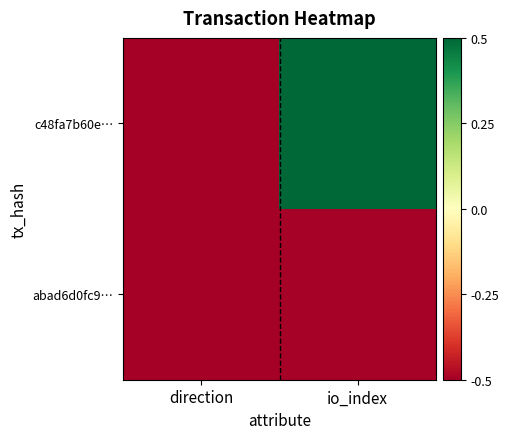

How many series are shown in this chart?

2